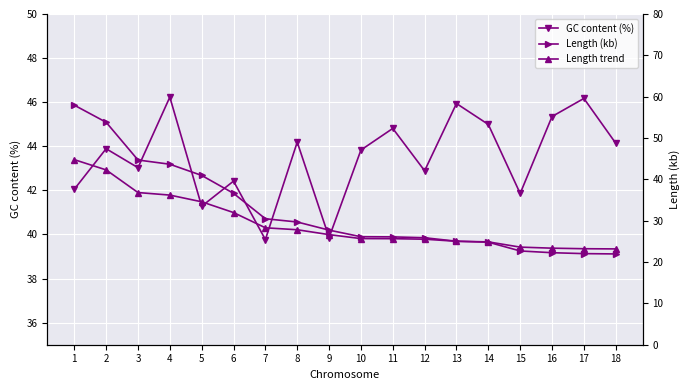

What are all the series names shown in the legend?

GC content (%), Length (kb), Length trend